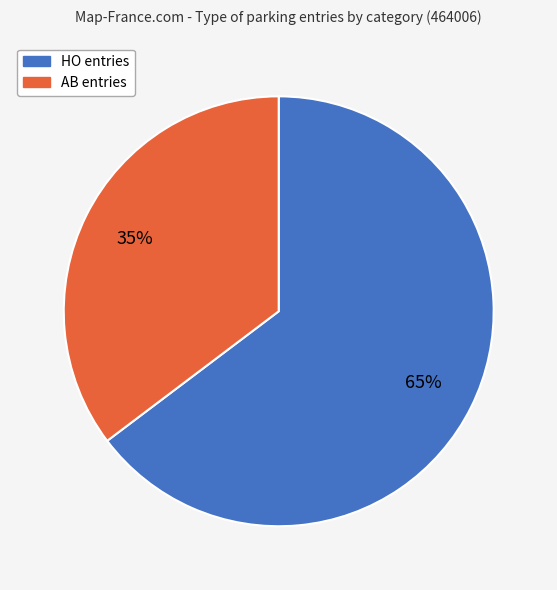

Does any single category account for the majority?

Yes